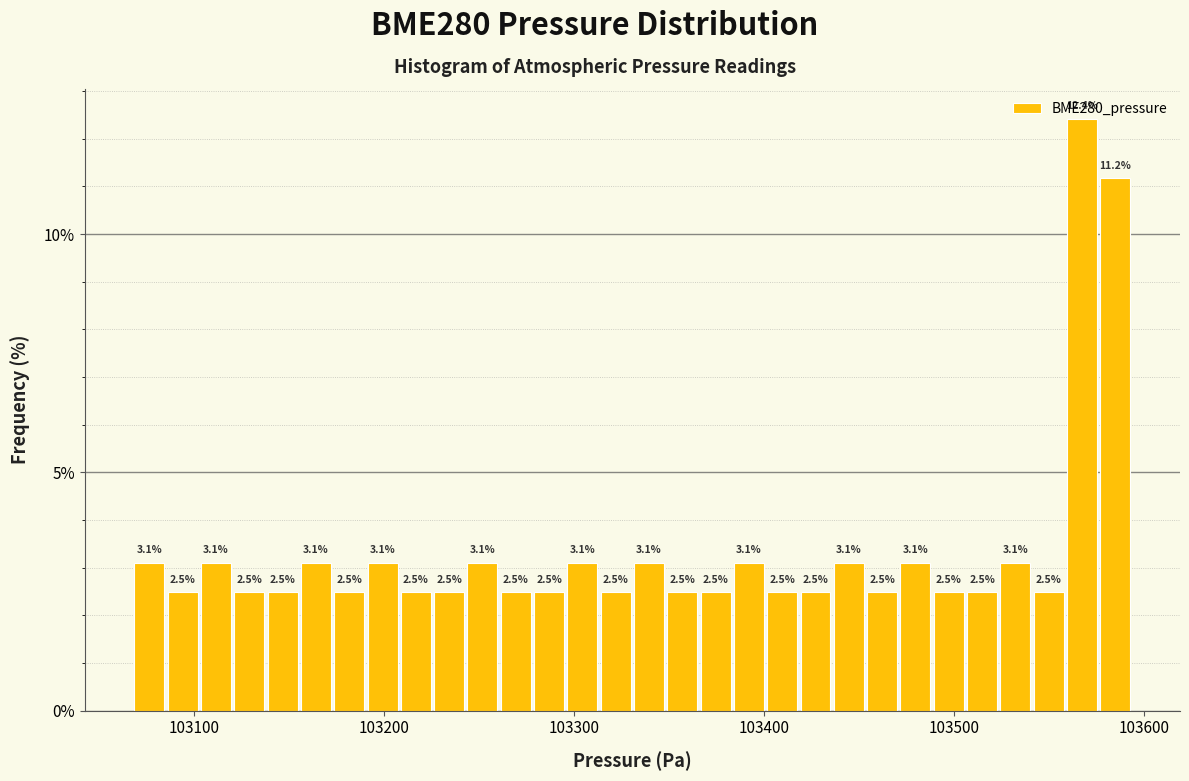

Read against the x-axis, roughly where is the centre of the tallest bar?

103570